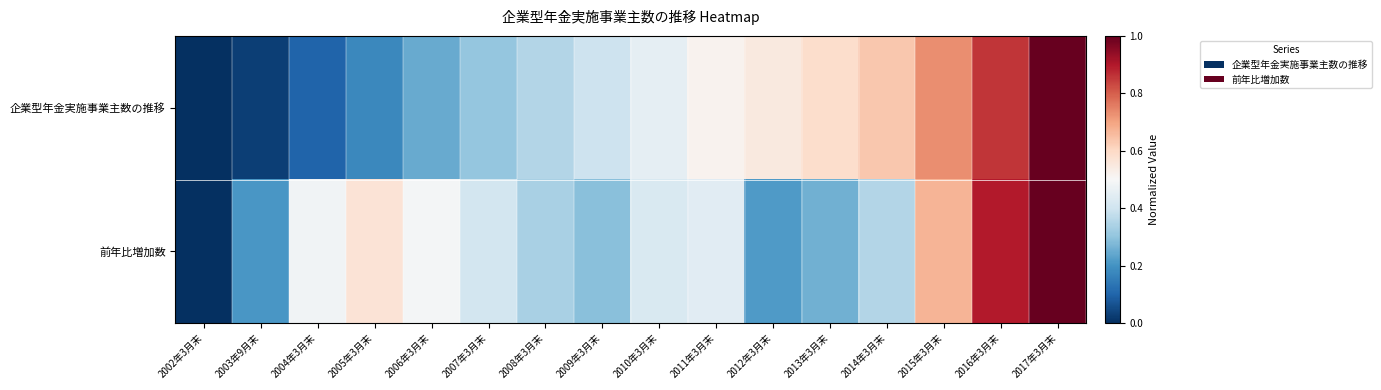

At which category is the sum across all series the highest?

2017年3月末